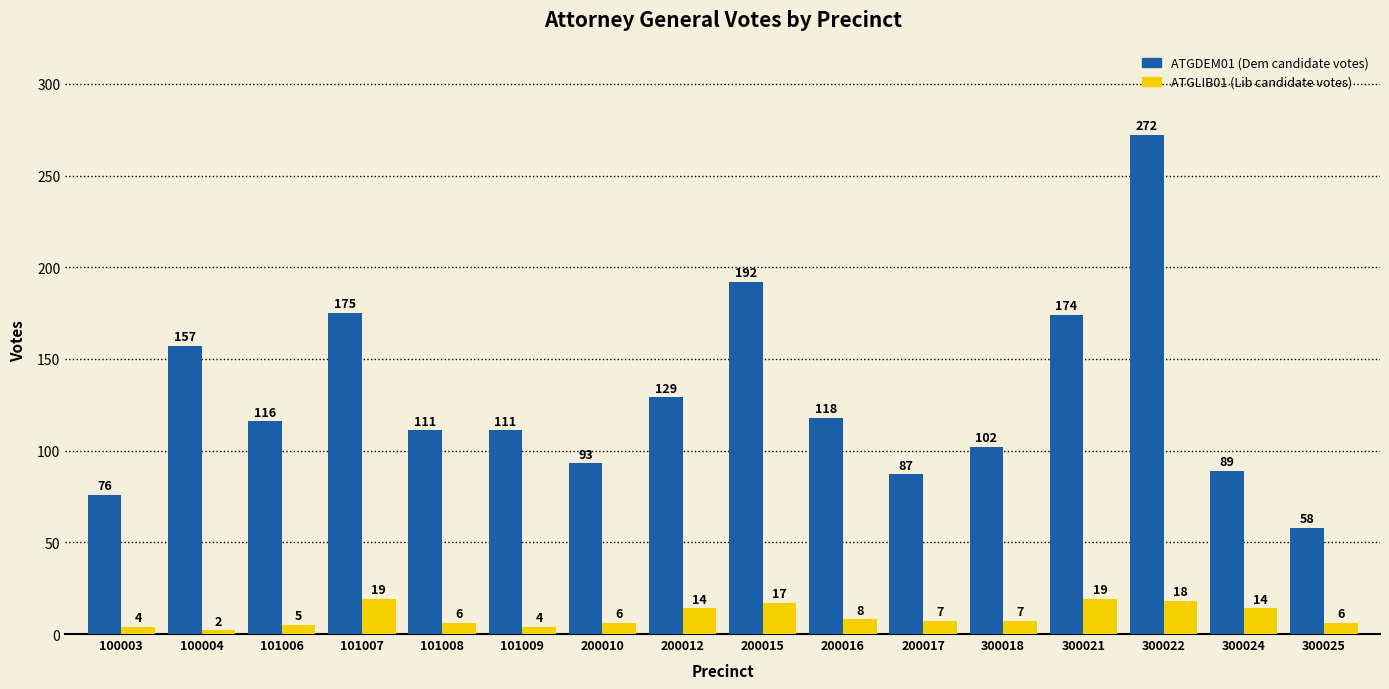

How many data points does each series have?

16